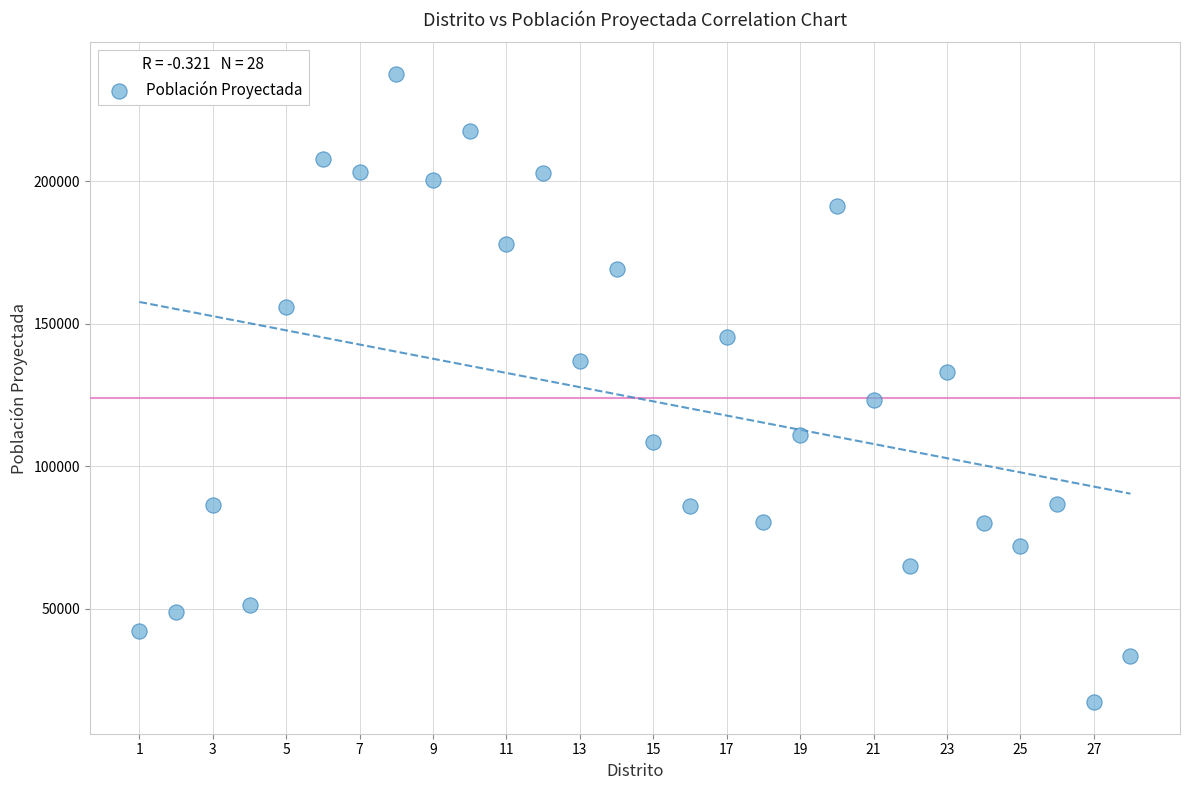

What is the range of Y values (max minus min)?

220354